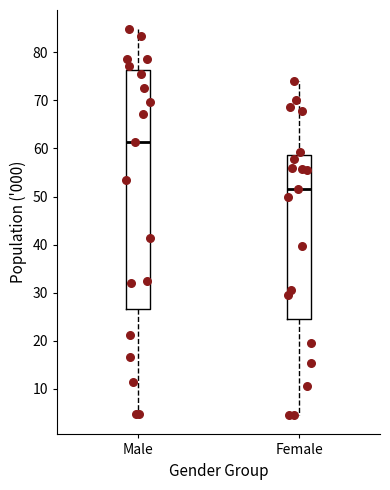

Where is the upper edge of the box for Female on the y-axis? The values are not printed on the chart, so give them approximately, as read against the axis.

59